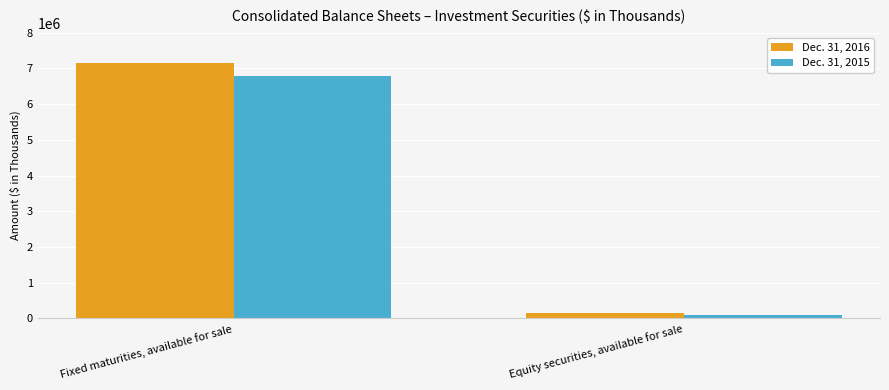

Reading left to right, list all the values displayed in this chart.

Dec. 31, 2016: Fixed maturities, available for sale=7152127	Equity securities, available for sale=134013
Dec. 31, 2015: Fixed maturities, available for sale=6785626	Equity securities, available for sale=95722